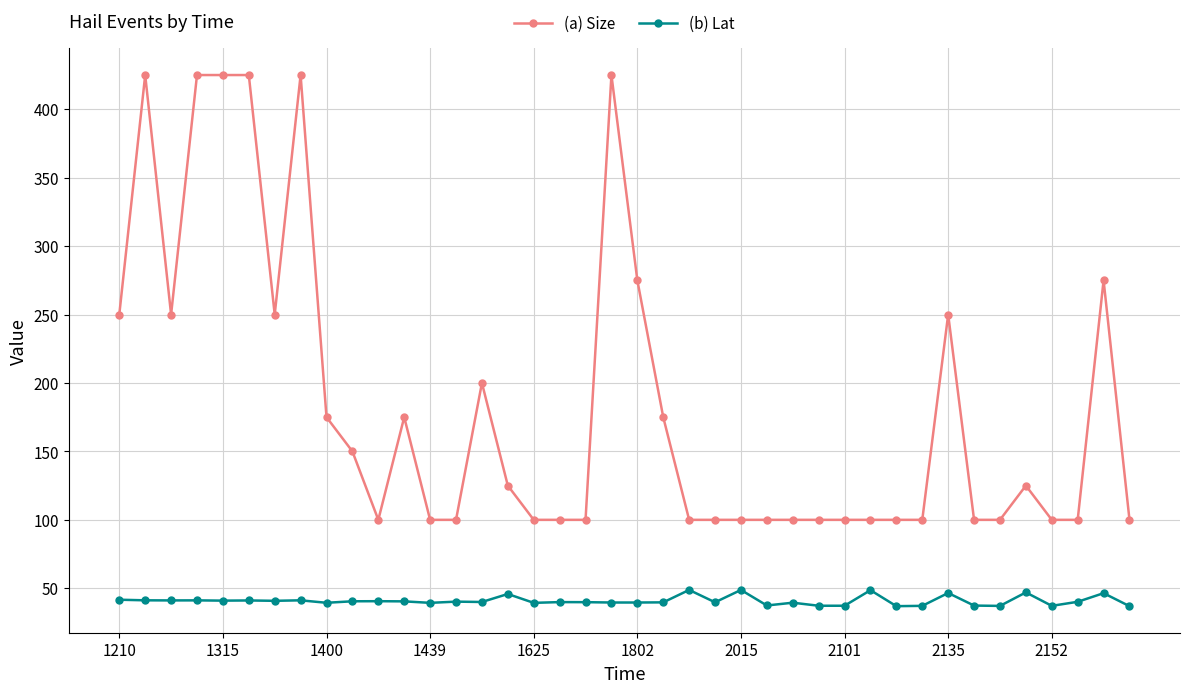

True or false: (a) Size has more than 2 interior local peaks.

True